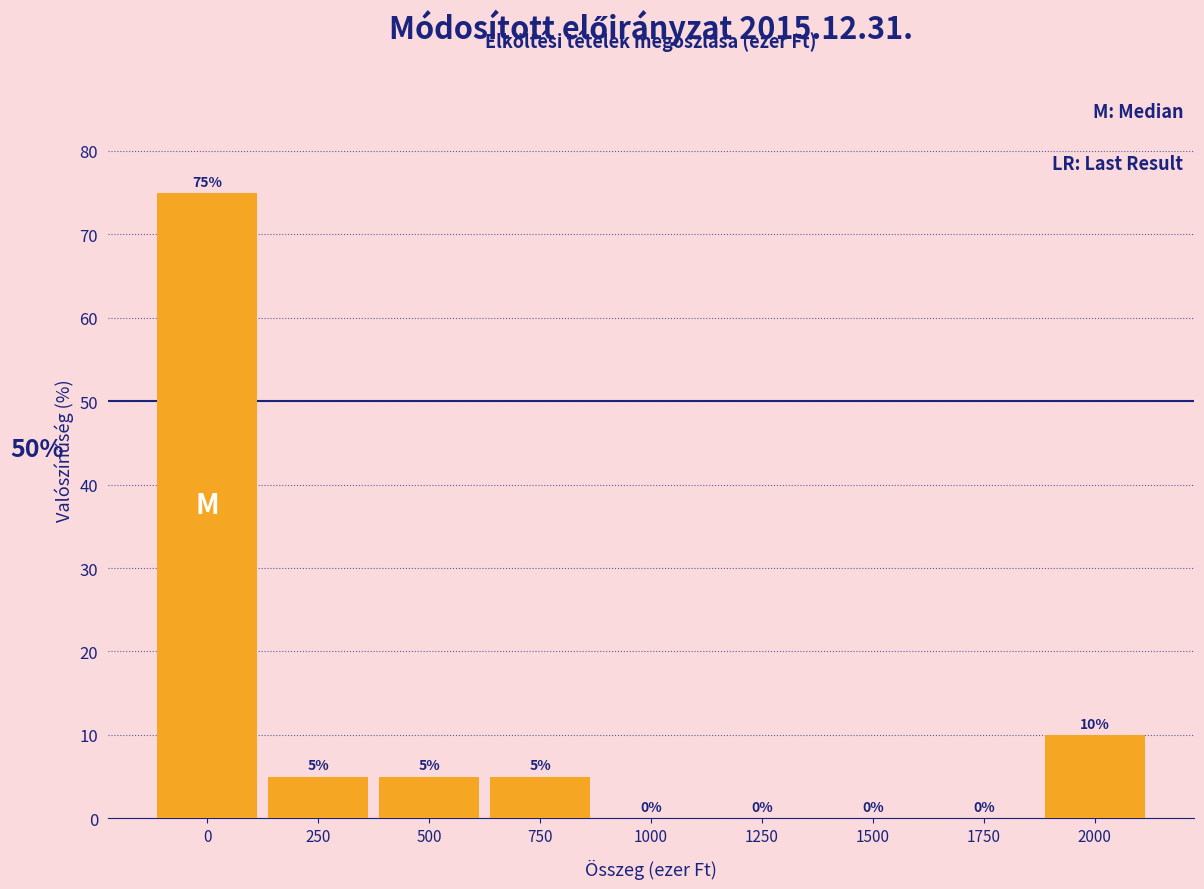

Reading right to left, transcribe all the data shown in this chart.

2000=10	1750=0	1500=0	1250=0	1000=0	750=5	500=5	250=5	0=75